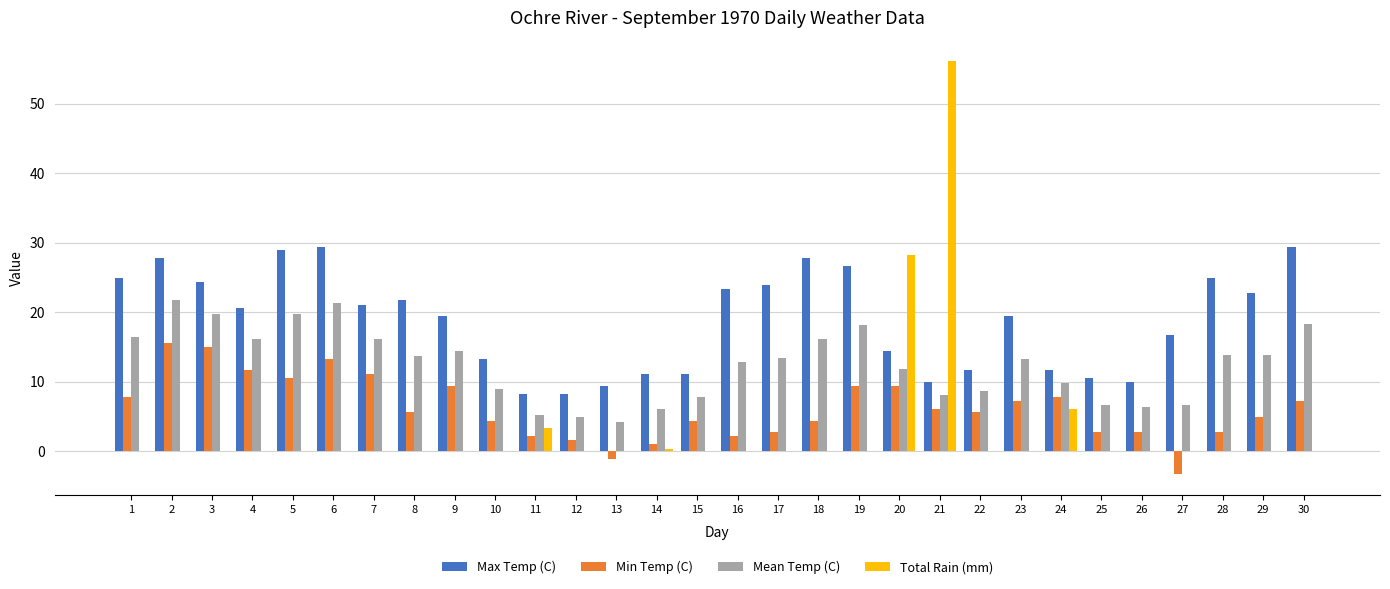

Are the bars grouped side by side (vs. stacked)?

Yes